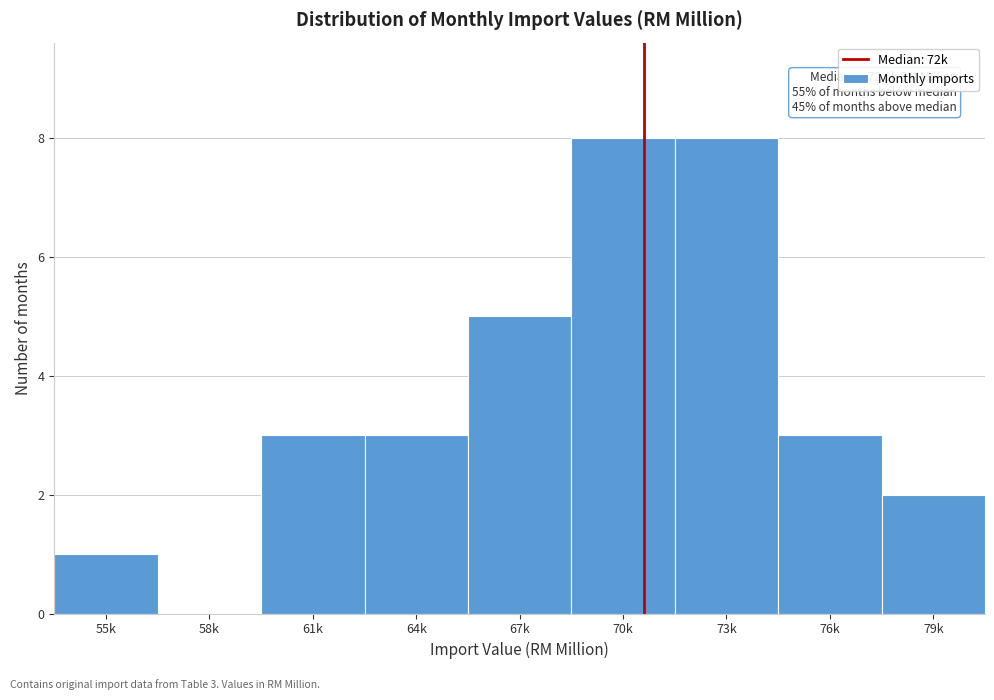

Reading left to right, extract all data points from this chart.

55k=1	58k=0	61k=3	64k=3	67k=5	70k=8	73k=8	76k=3	79k=2